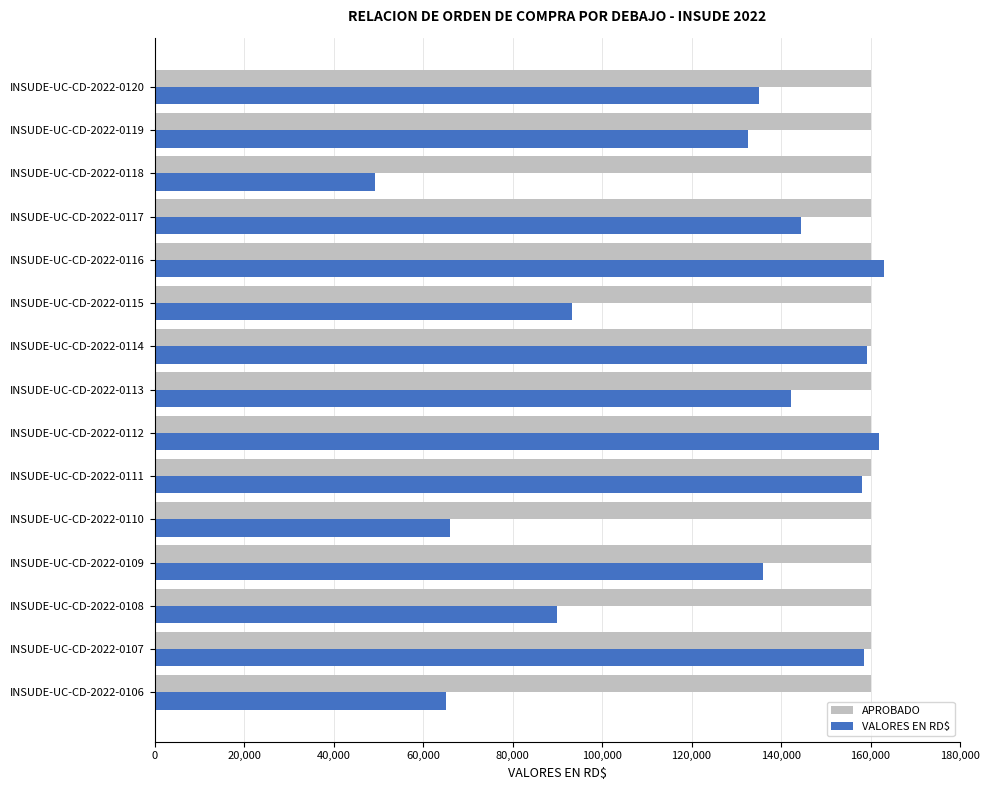

What is the difference between the highest and lowest values at INSUDE-UC-CD-2022-0106?

94805.0